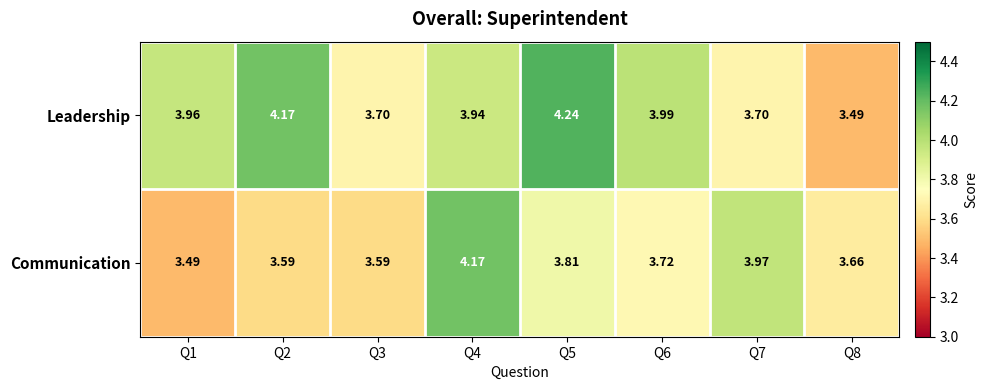

What is the total value across all series at Q6?

7.7